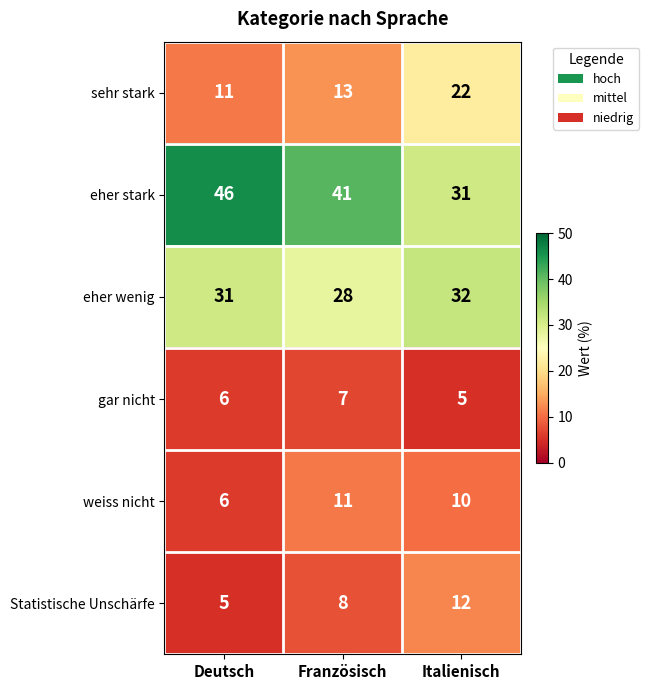

How many distinct data groups are displayed?

6